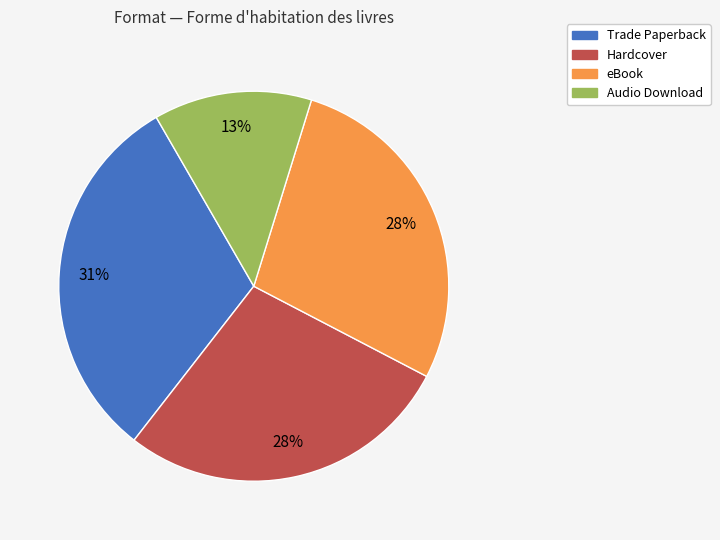

Does Hardcover represent more than half of the total?

No